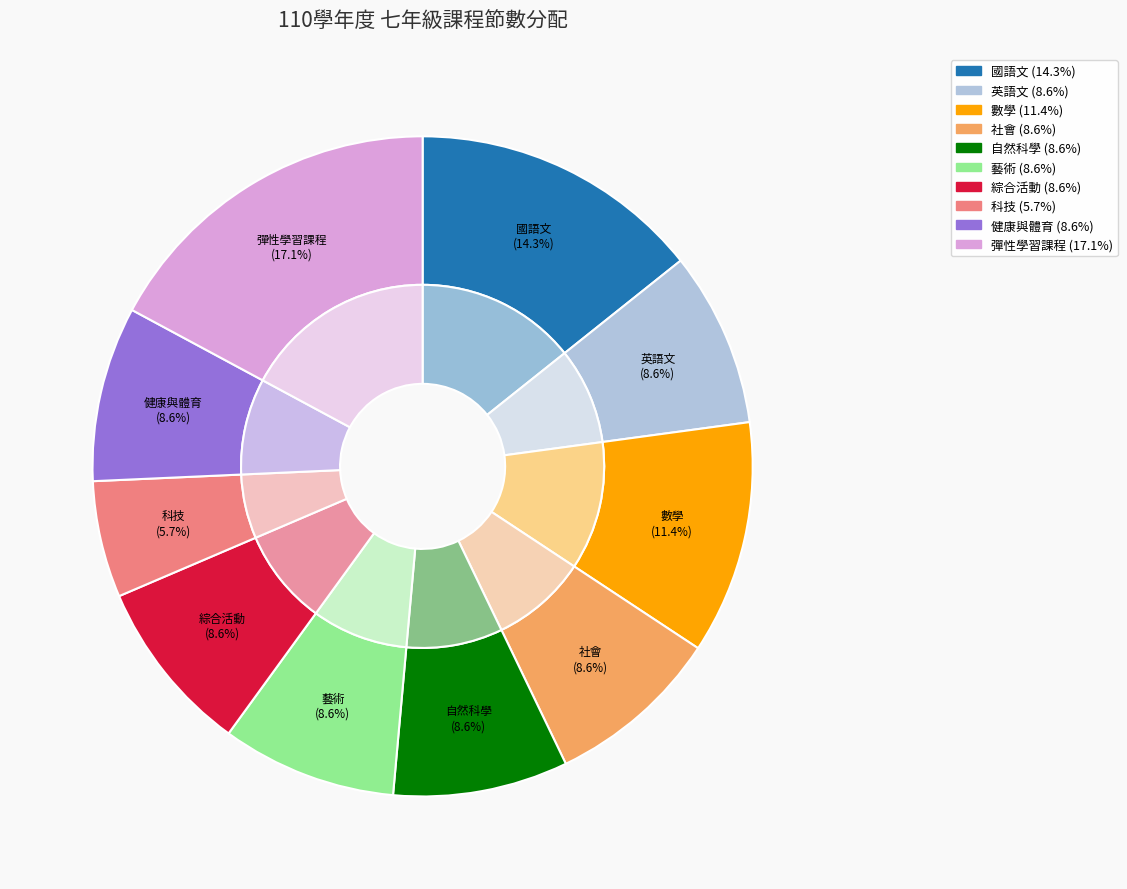

The 科技 slice represents 6% of the pie. True or false?

True